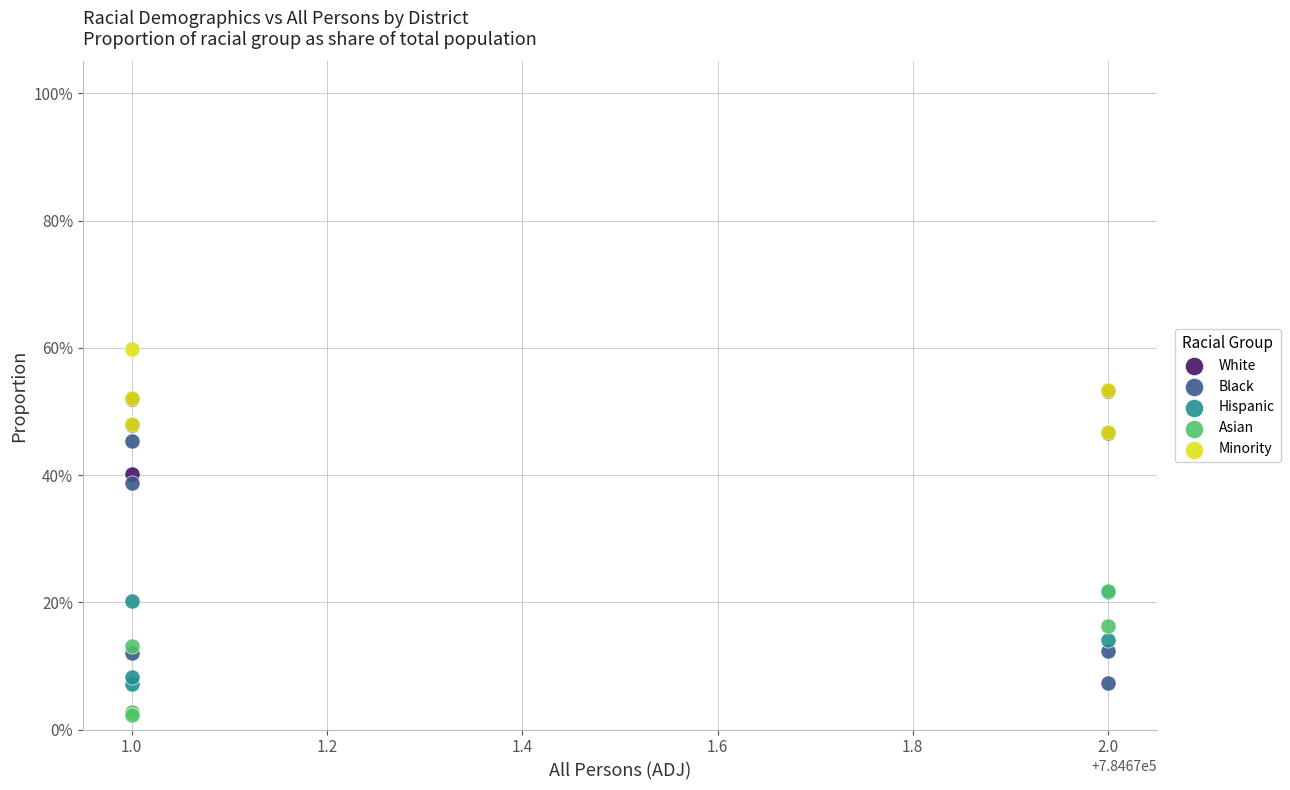

What are all the series names shown in the legend?

White, Black, Hispanic, Asian, Minority